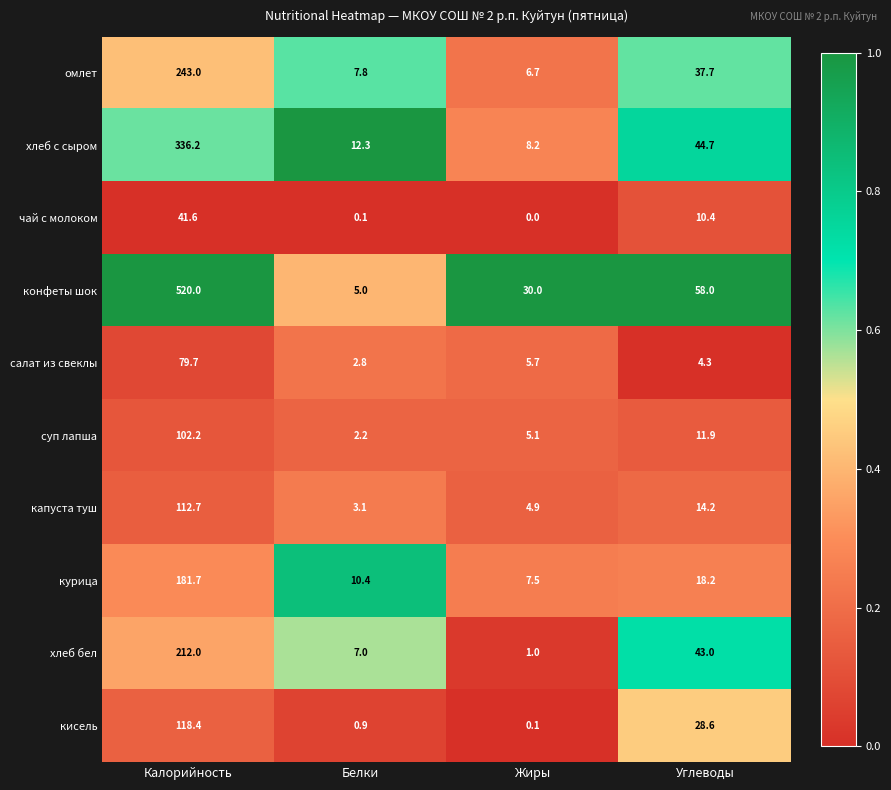

What is the difference between the second highest and minimum values in the капуста туш series?

11.1